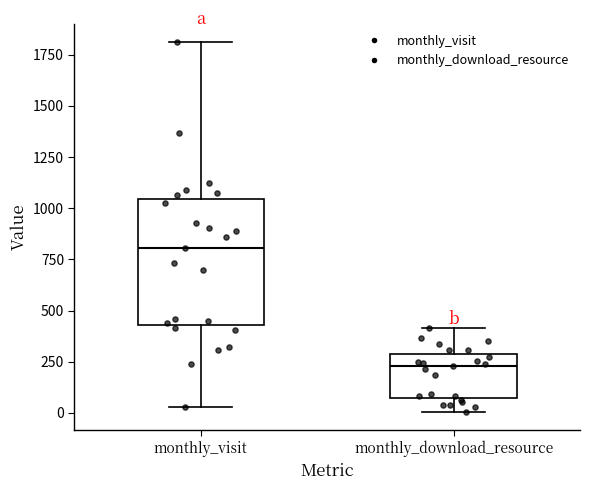

Which box is the tallest, from its lower edge to its upper edge?

monthly_visit